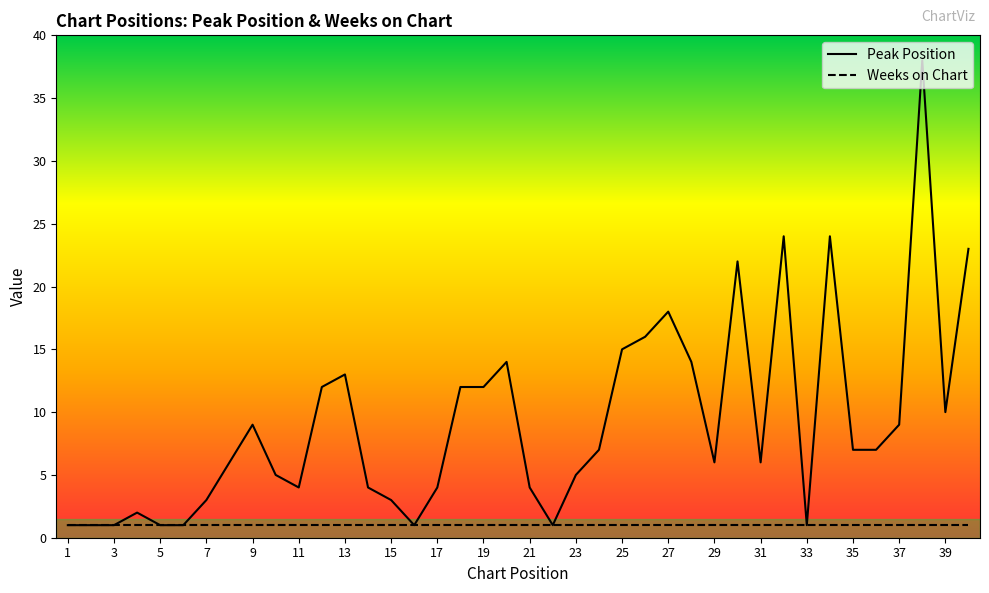

List the series in order of their peak value, lowest first.

Weeks on Chart, Peak Position